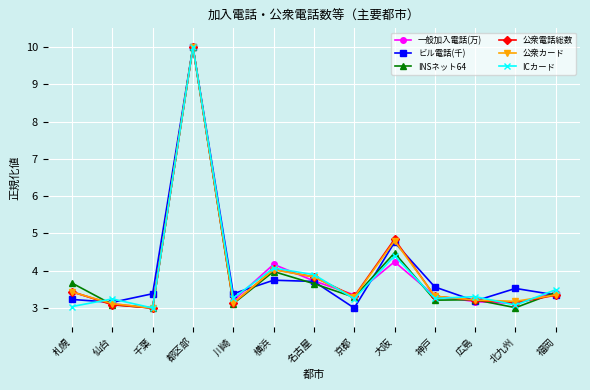

What position from the right is 福岡?

1